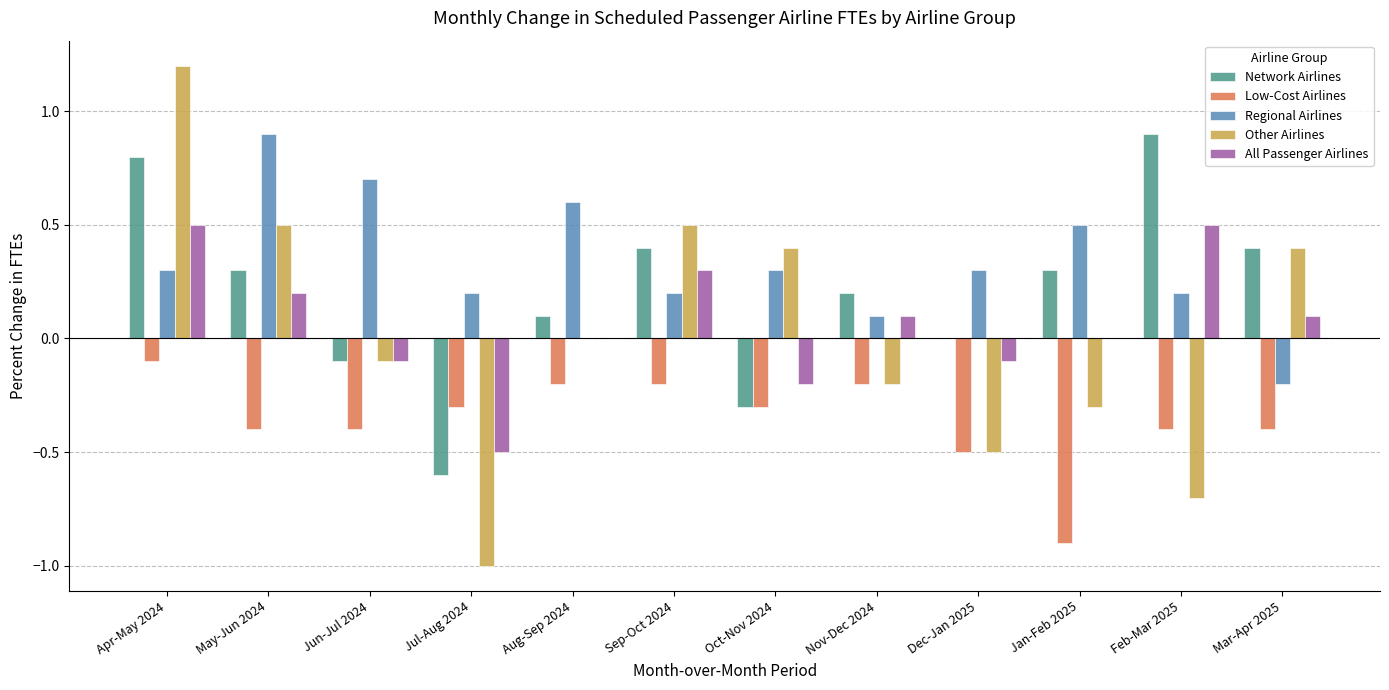

Between Apr-May 2024 and Dec-Jan 2025, which series saw the biggest shift?

Other Airlines